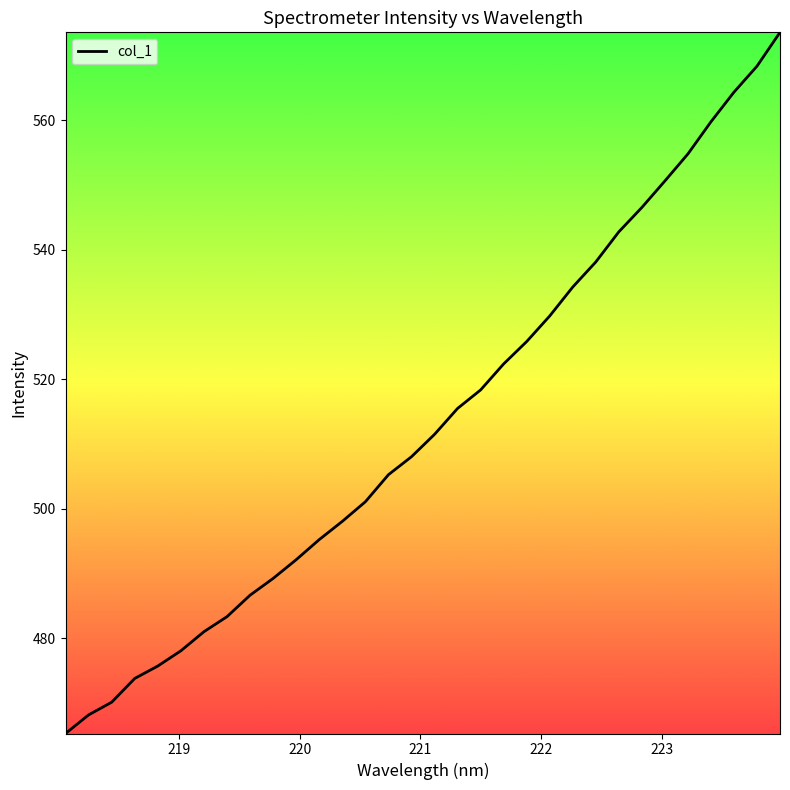

What is the difference between the maximum and minimum values?

108.2